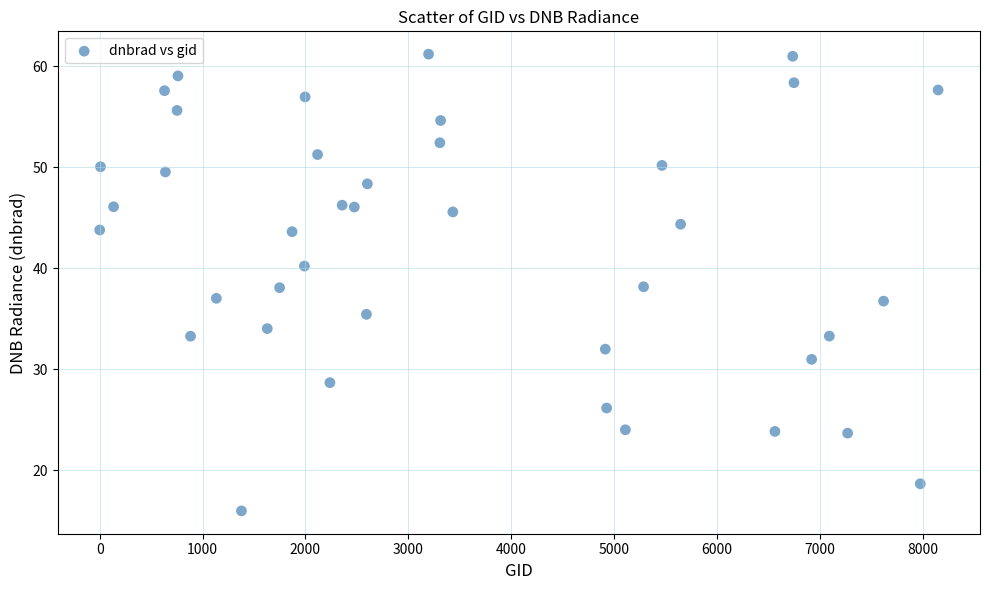

What is the range of Y values (max minus min)?

45.2